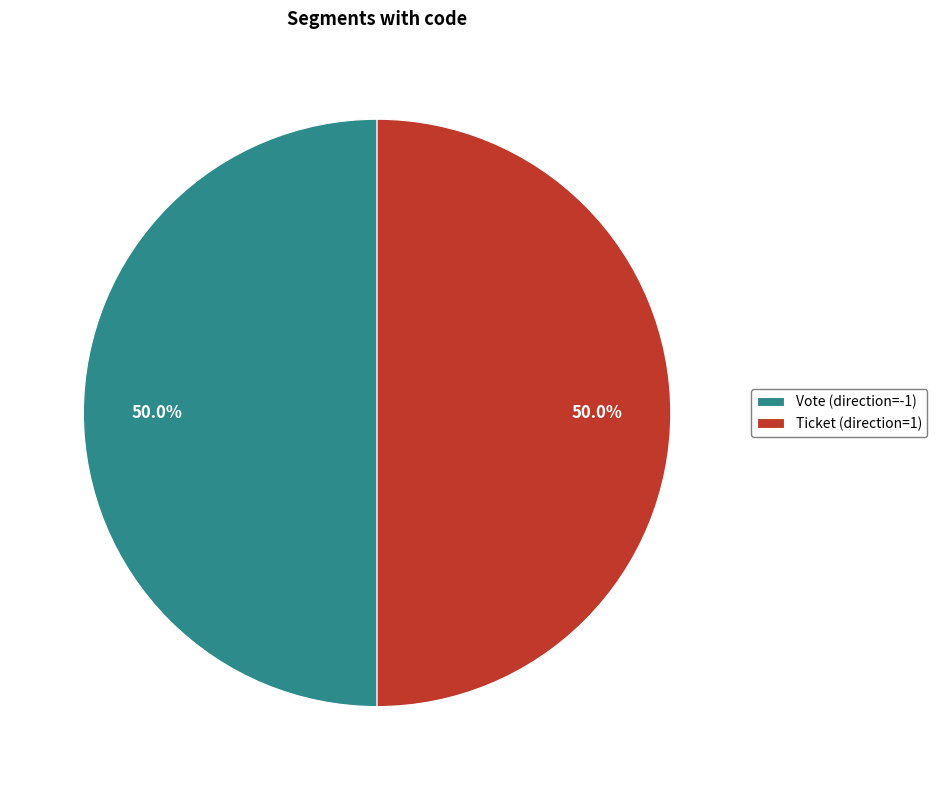

What is the ratio of the value at Ticket (direction=1) to the value at Vote (direction=-1)?

1.0